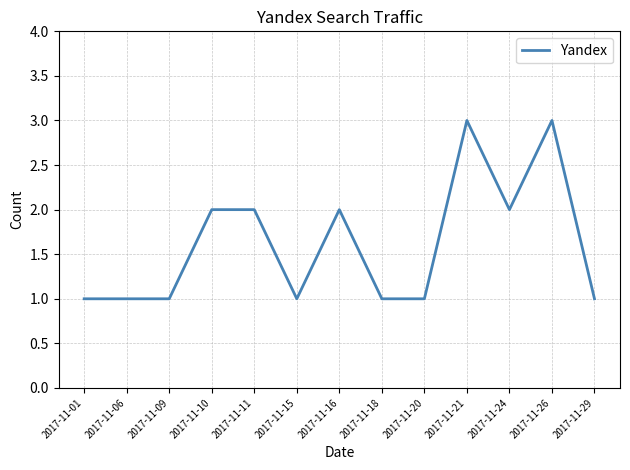

How many lines are shown in the chart?

1